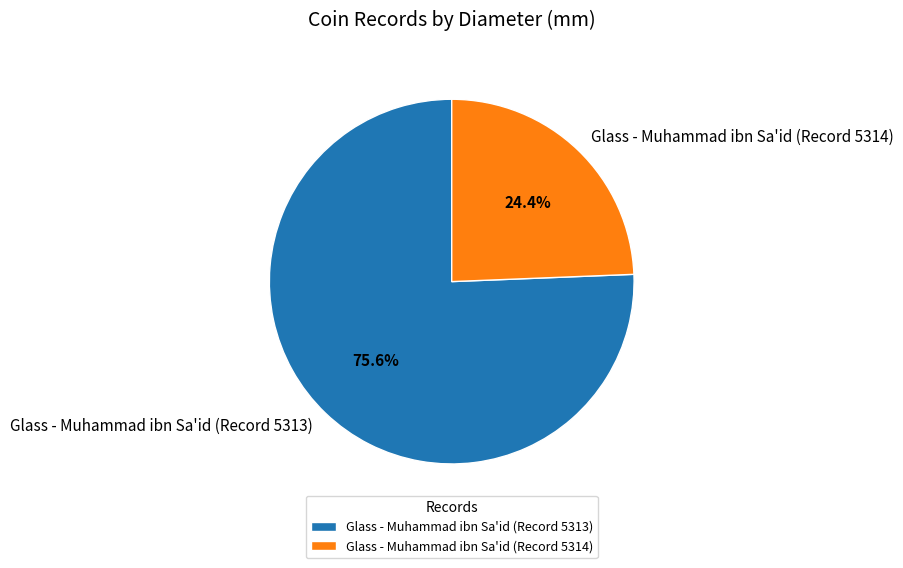

To the nearest percent, what is the difference between the largest and smallest slice percentages?

51%